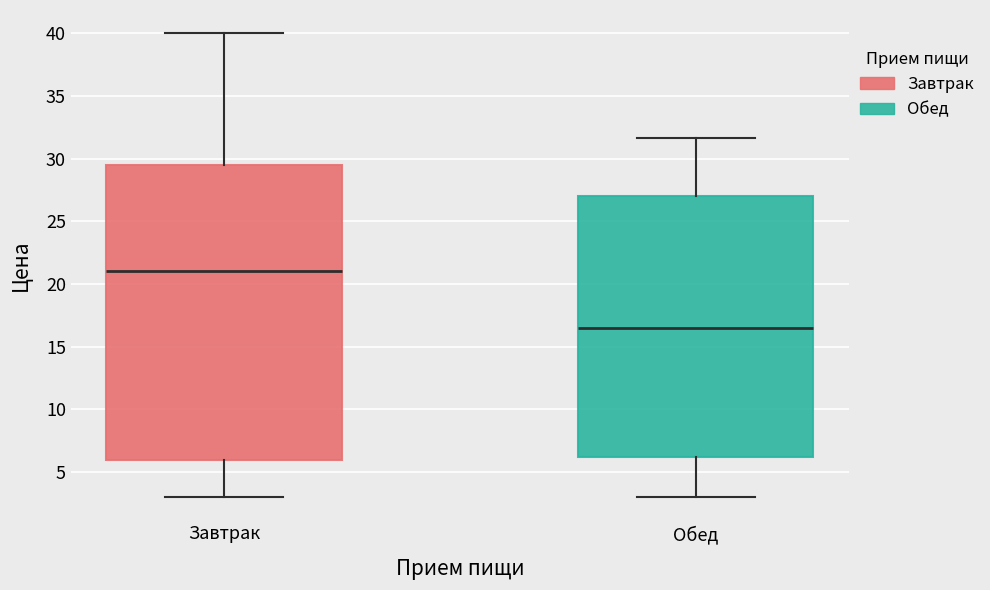

Which box's median line is the highest?

Завтрак